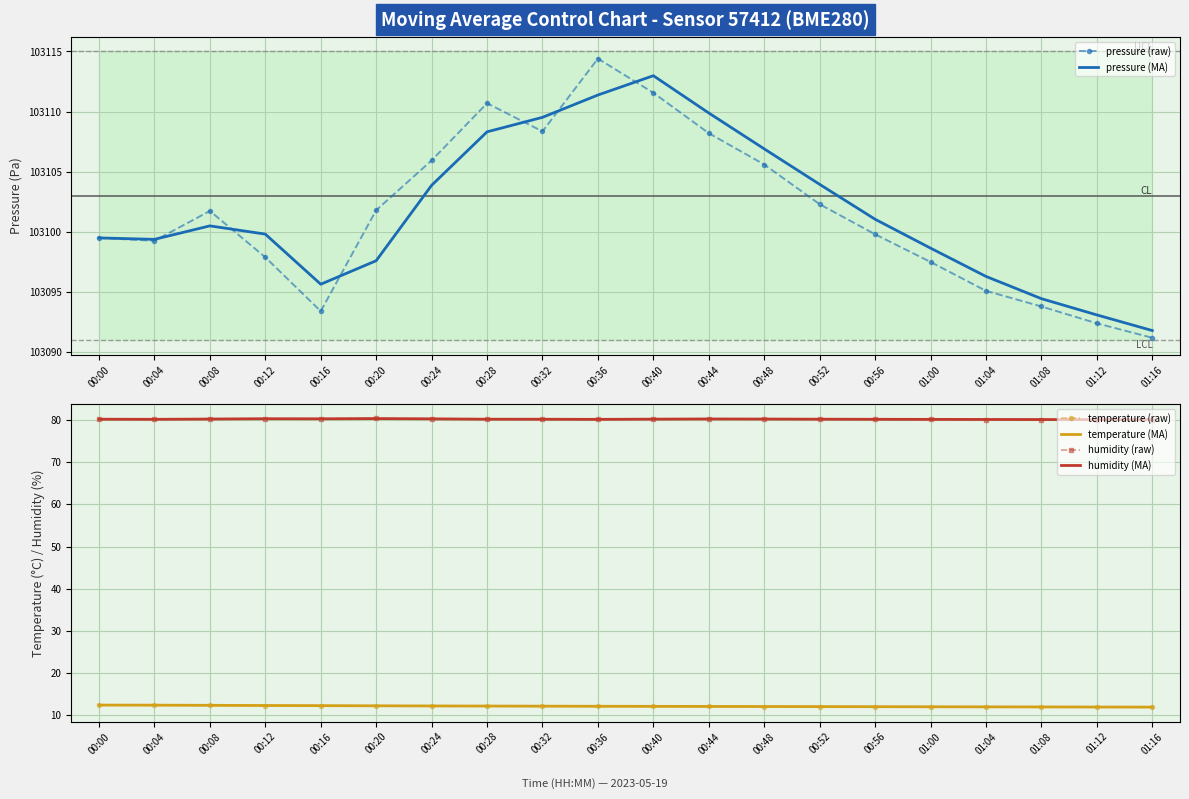

Read the temperature (MA) value at 00:32.

12.1